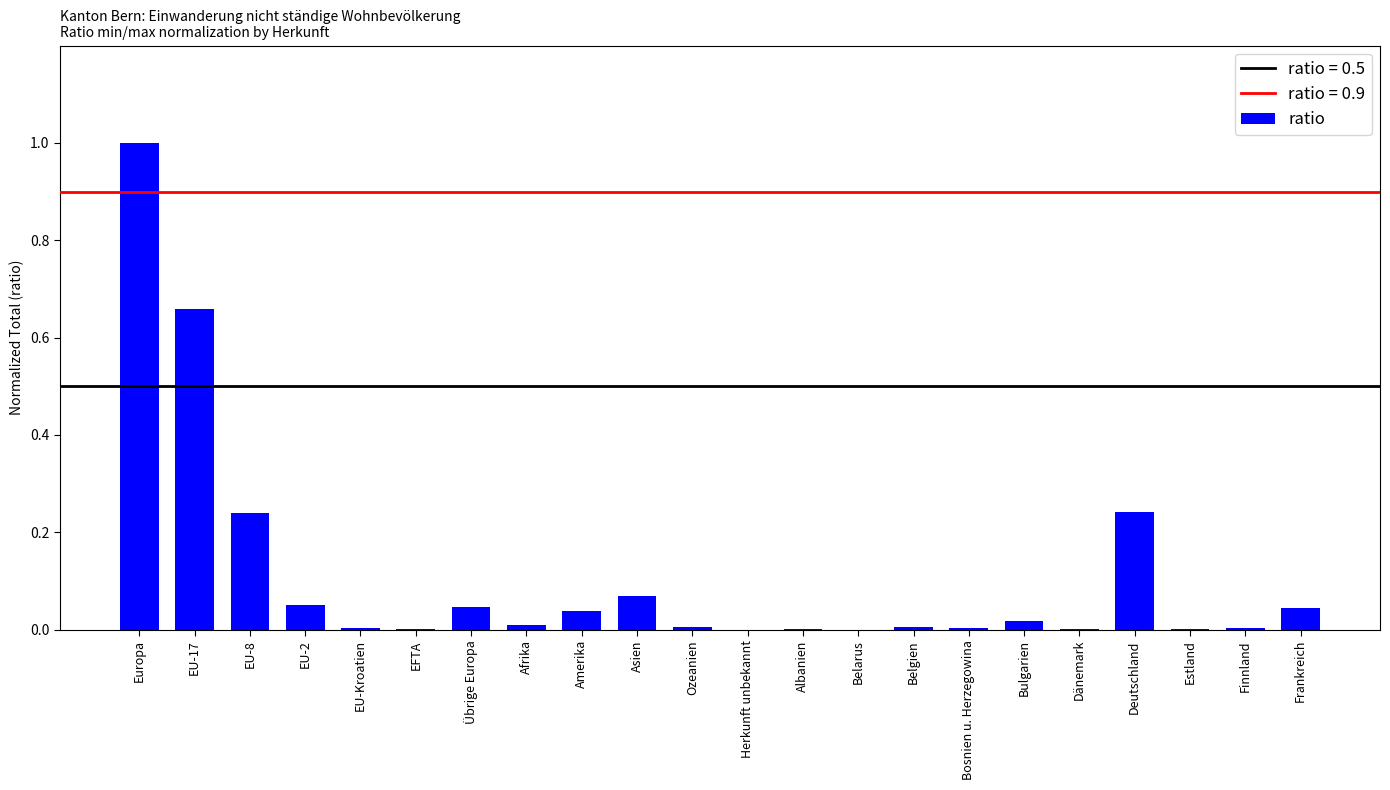

What is the sum of all values?

2.4